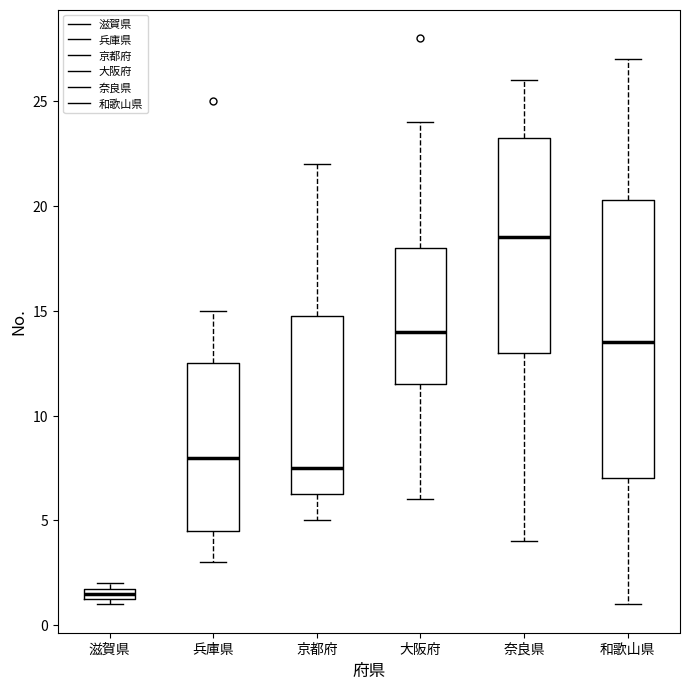

Which box is the tallest, from its lower edge to its upper edge?

和歌山県